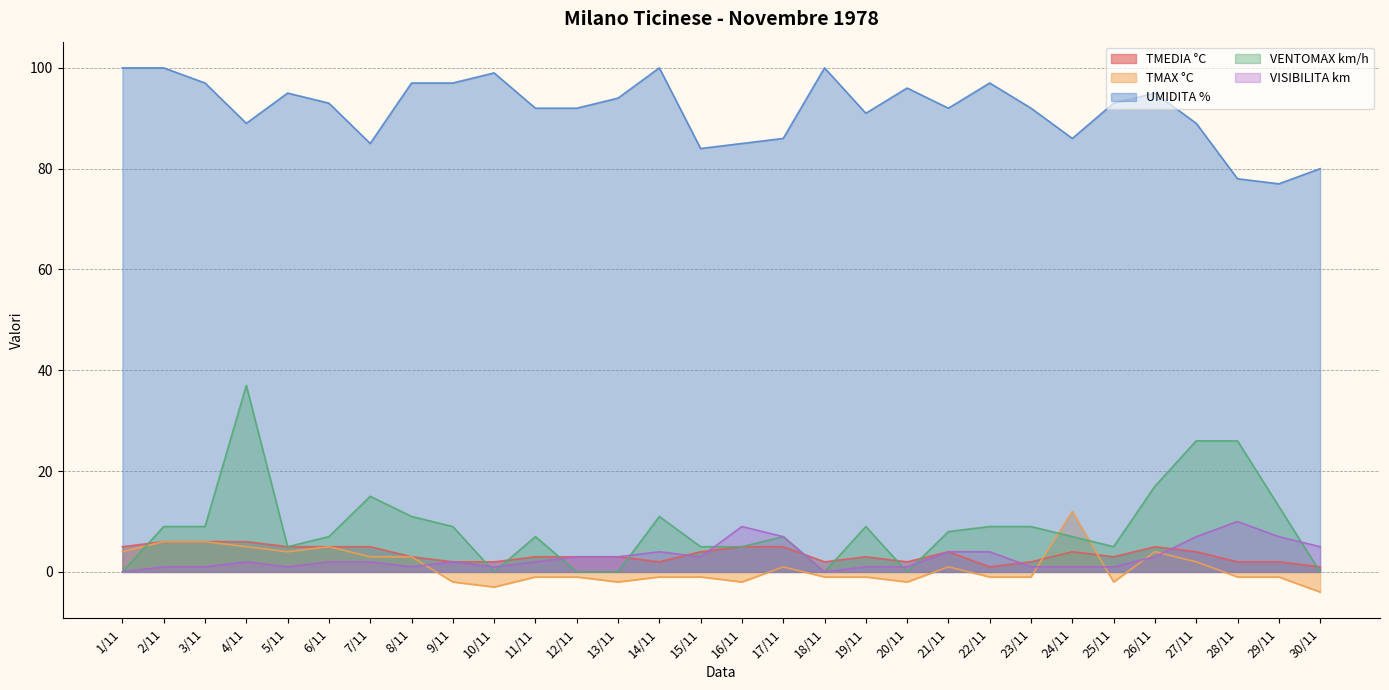

In TMAX °C, how many points are higher than both neighbors (excluding endpoints)?

5